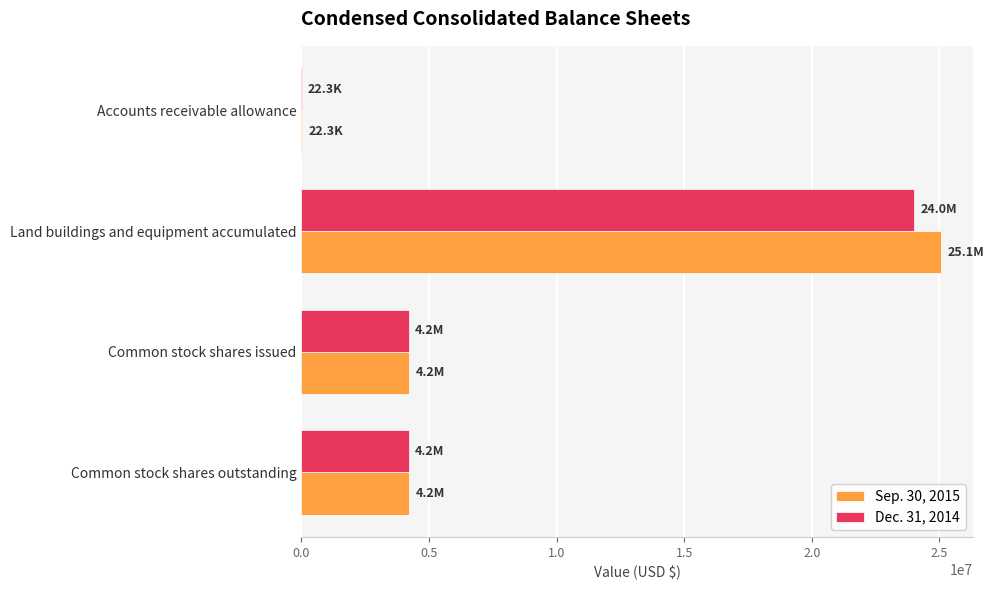

Is the value of Dec. 31, 2014 at Land buildings and equipment accumulated greater than the value of Sep. 30, 2015 at Common stock shares outstanding?

Yes